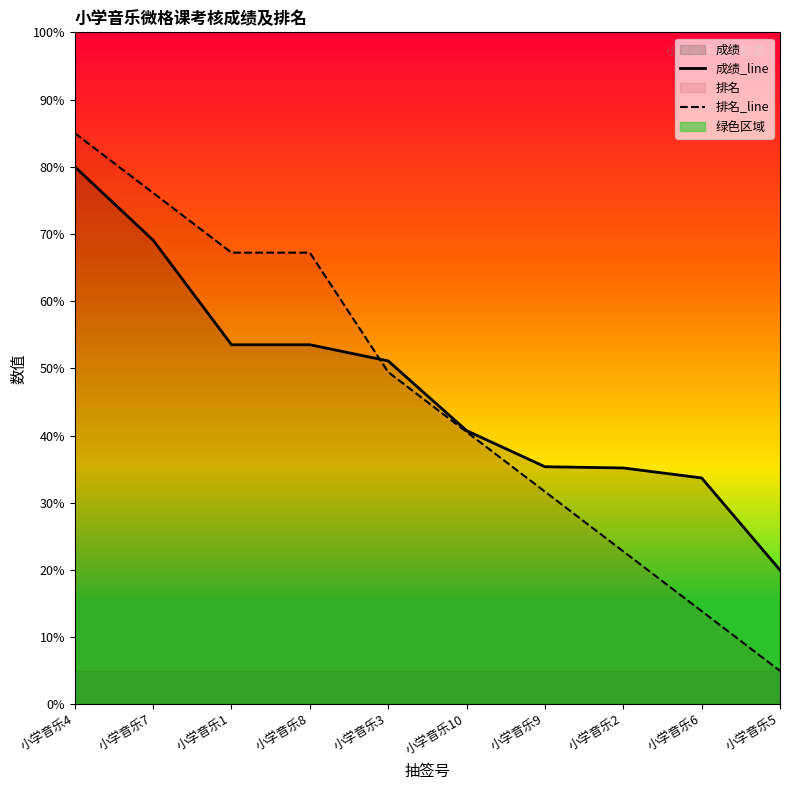

Does the chart display data point markers on the line(s)?

No